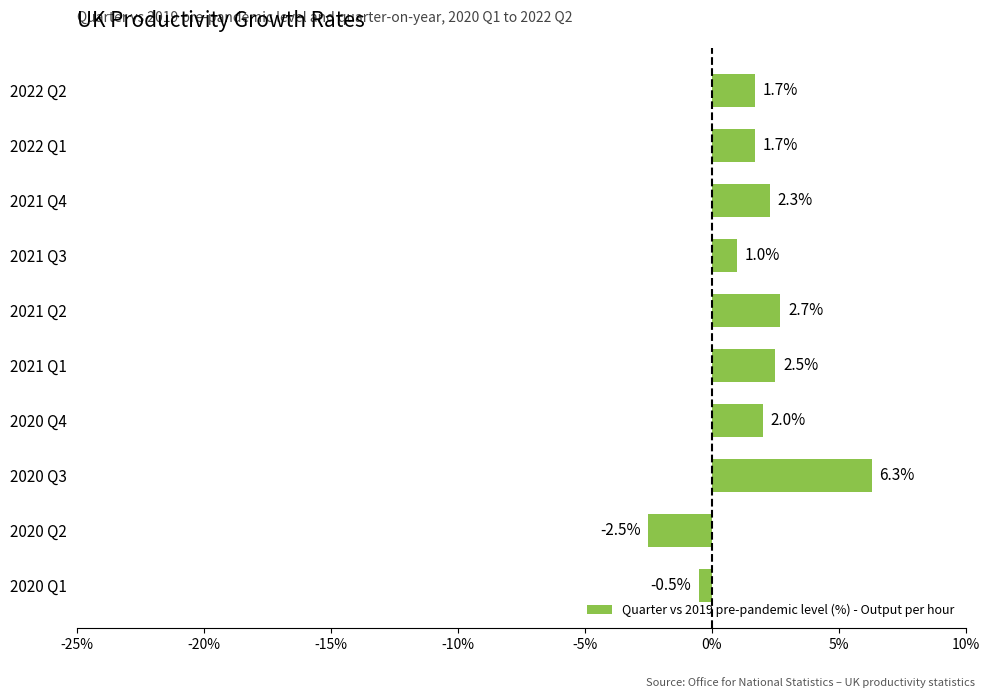

What is the maximum value shown in the chart?

6.3